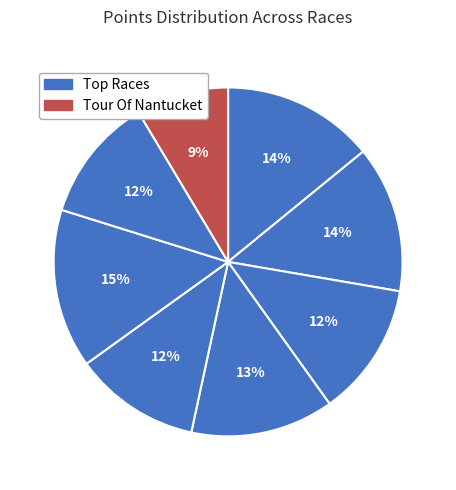

To the nearest percent, what is the difference between the largest and smallest slice percentages?

6%